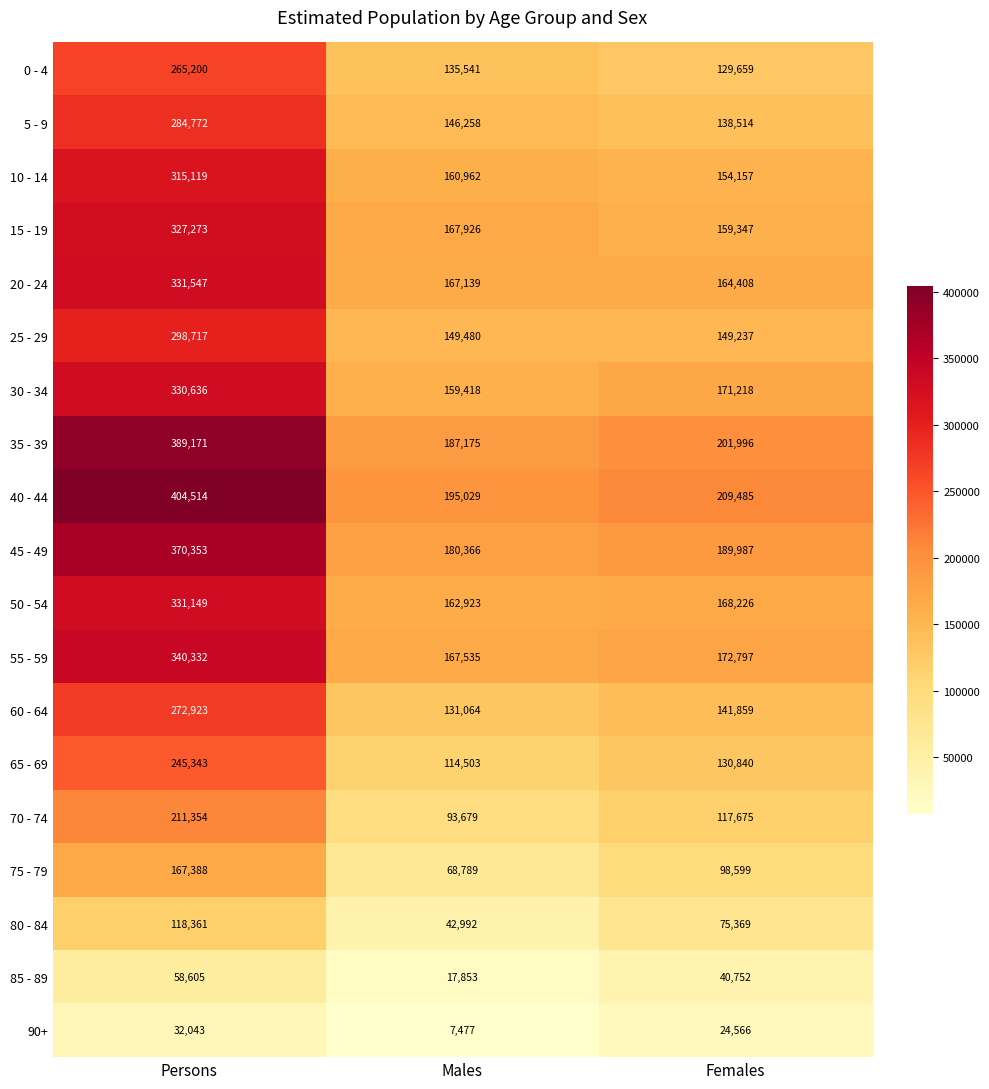

What is the maximum value shown in the chart?

404514